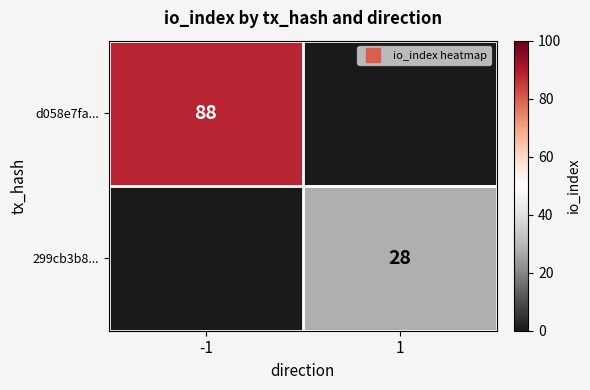

Rank the categories by 299cb3b8... value from highest to lowest.

1, -1